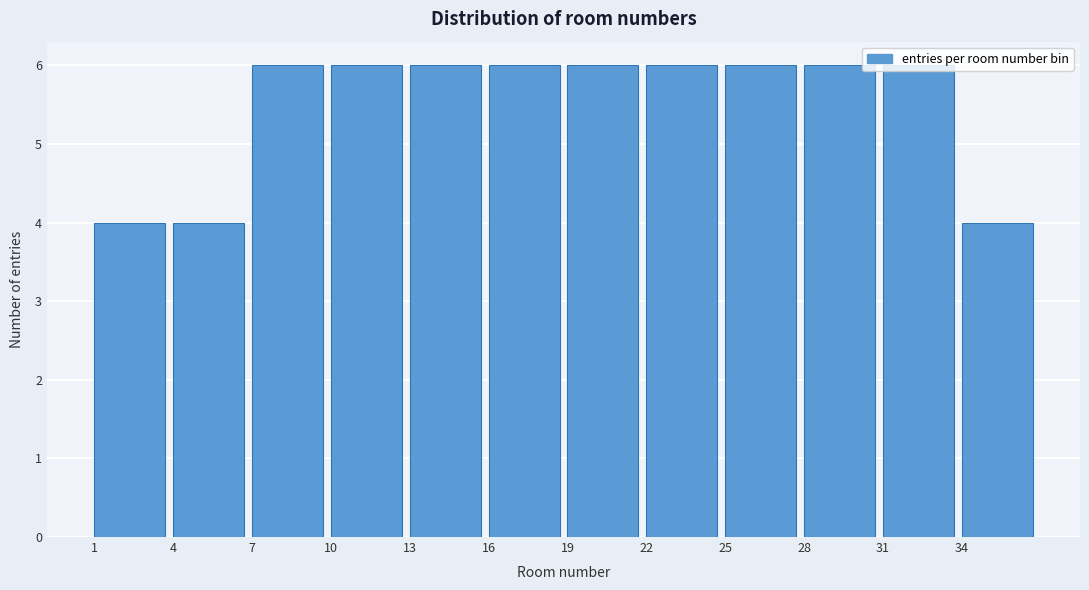

Reading left to right, list every bar in this chart as the range it spans on the x-axis followed by its height. The values are not printed on the chart, so give them approximately, as read against the axis.

1 to 4: 4
4 to 7: 4
7 to 10: 6
10 to 13: 6
13 to 16: 6
16 to 19: 6
19 to 22: 6
22 to 25: 6
25 to 28: 6
28 to 31: 6
31 to 34: 6
34 to 37: 4